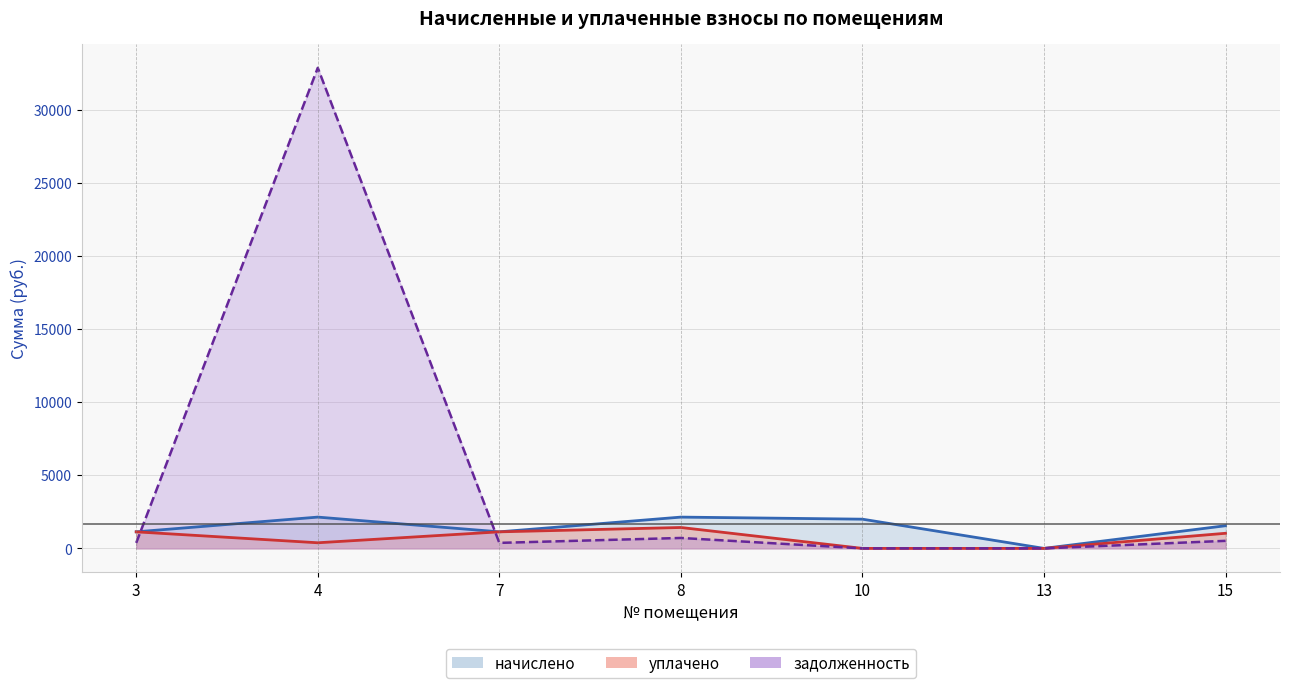

True or false: уплачено has more than 0 points higher than both neighbors.

True